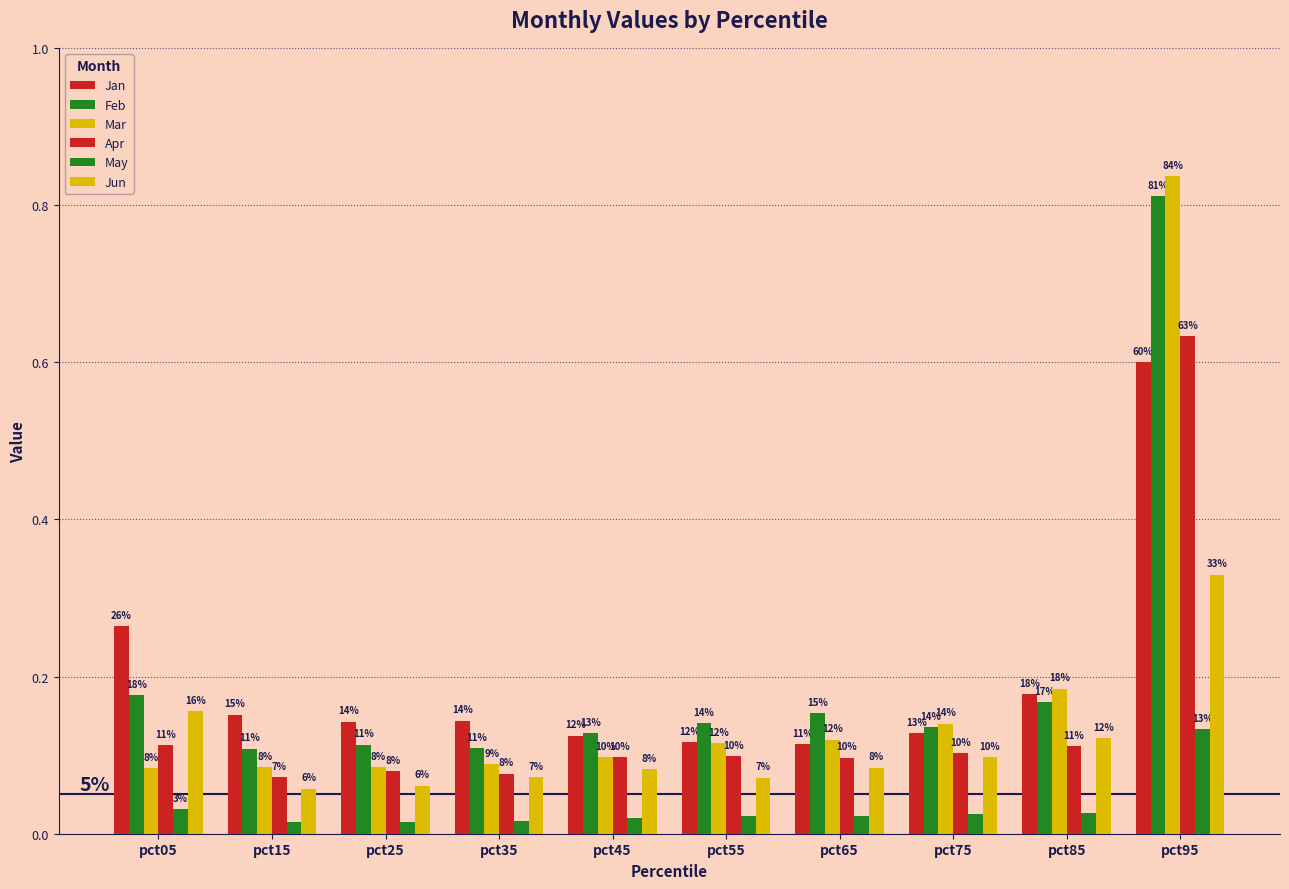

How many groups of bars are there?

10